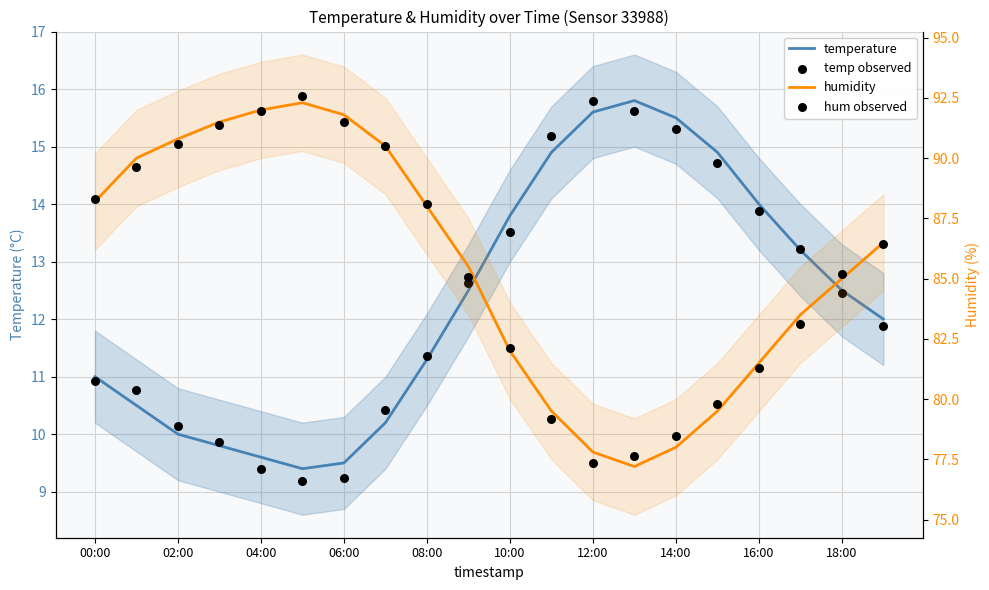

Which series has the largest total across all categories?

humidity